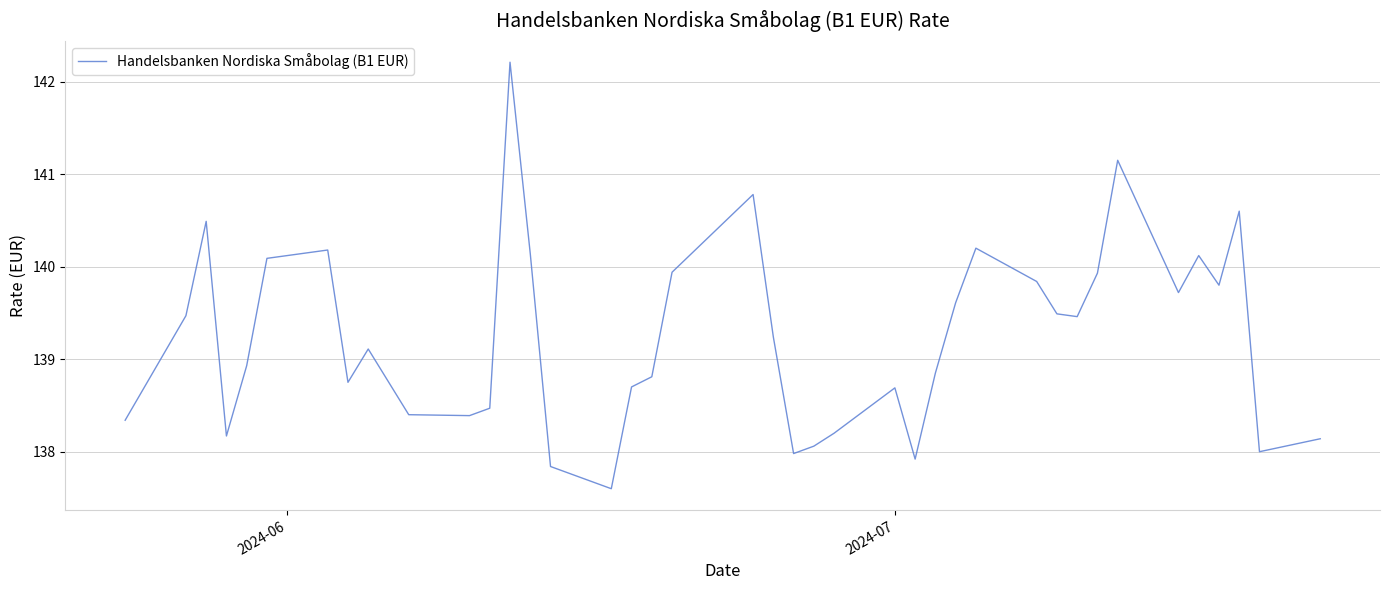

What is the difference between the maximum and minimum values?

4.6